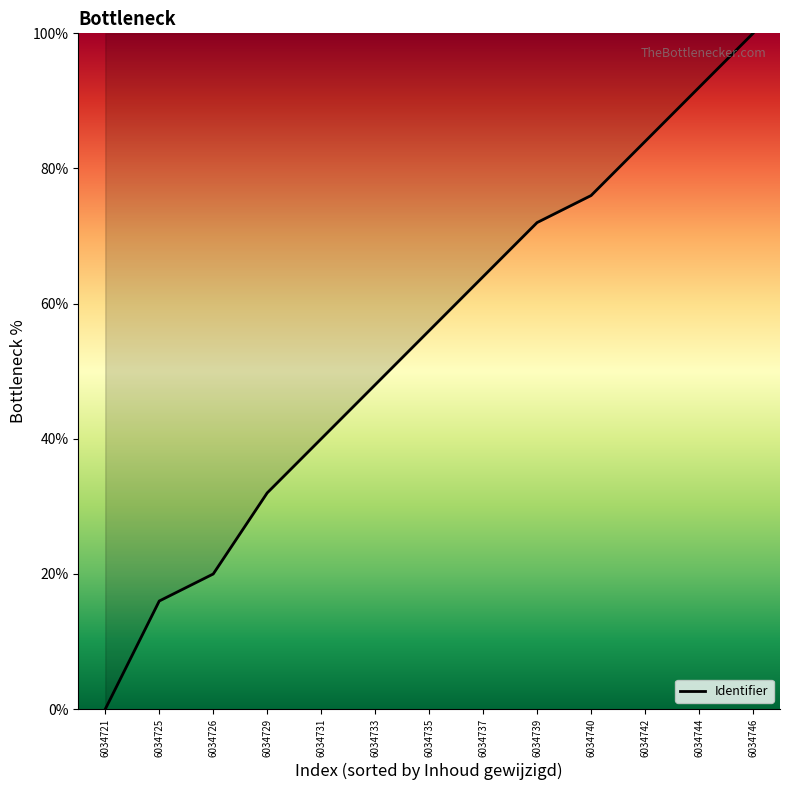

At which label is the value closest to 50?

6034733